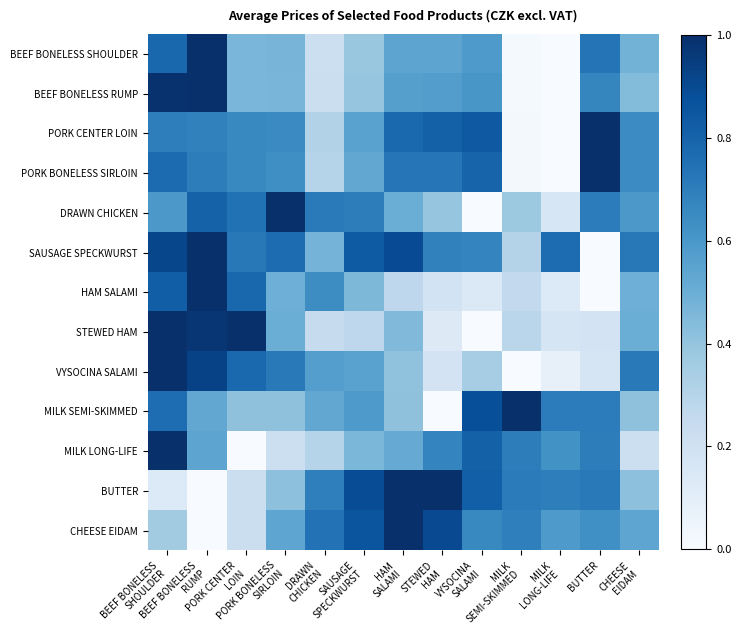

At how many categories does at least one series exceed 0?

13